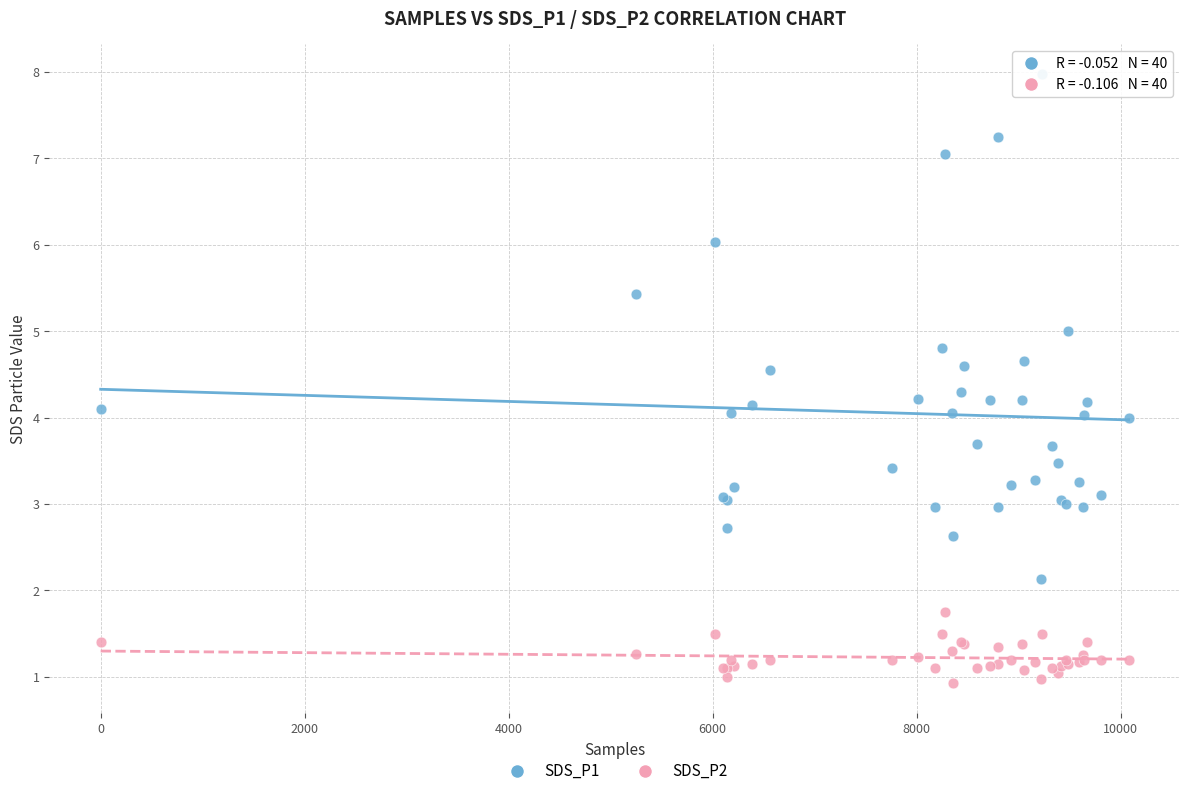

What are all the series names shown in the legend?

SDS_P1, SDS_P2